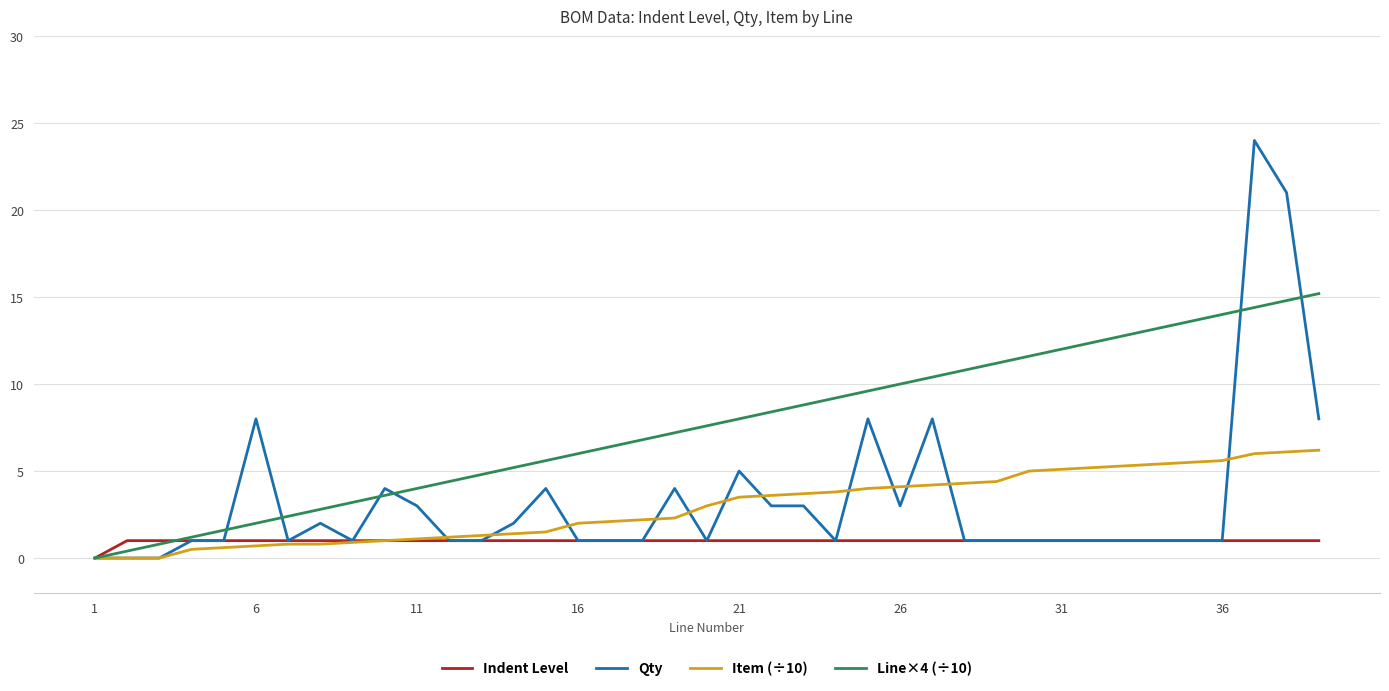

What is the maximum value shown in the chart?

24.0